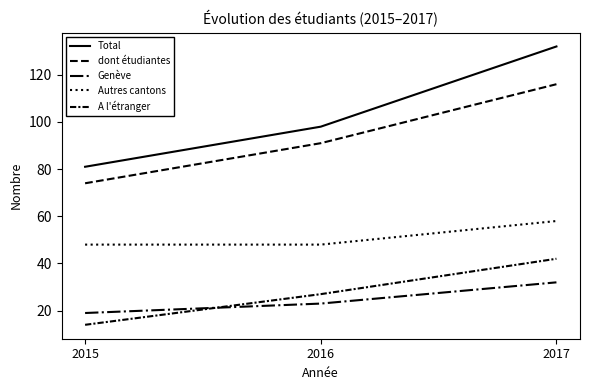

How many lines are shown in the chart?

5